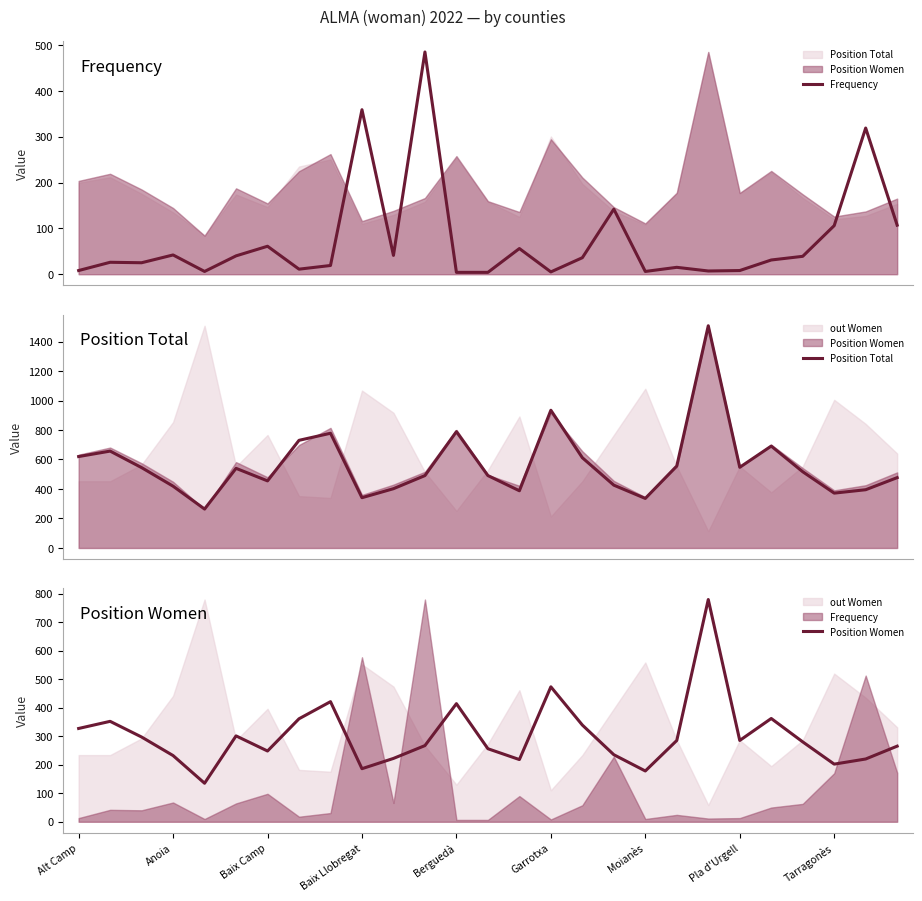

What is the sum of all Position Total values?

15280